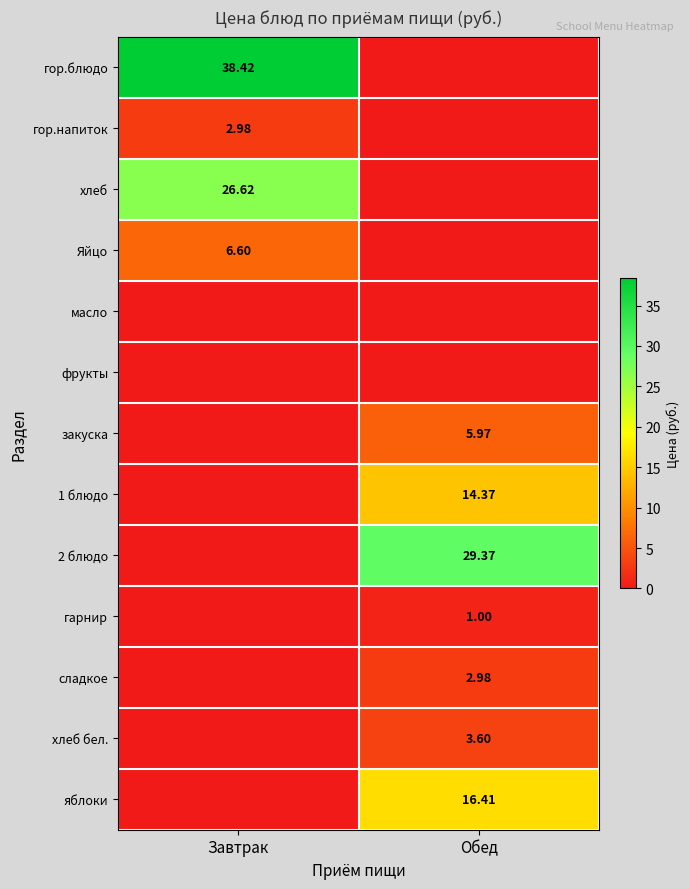

What is the average value of the гор.блюдо series?

19.2